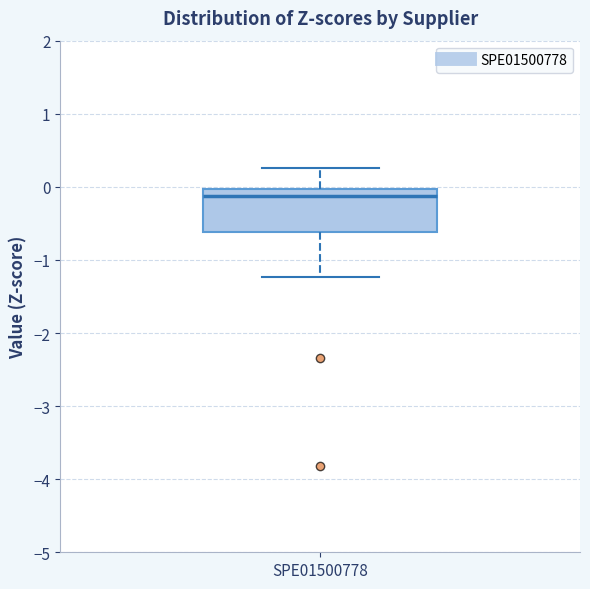

Read this box plot against the y-axis: the position of the median line, the range covered by the box, and the ends of both whiskers. The values are not printed on the chart, so give them approximately, as read against the axis.

median -0.1, box -0.6 to 0.0, whiskers -1.2 to 0.3